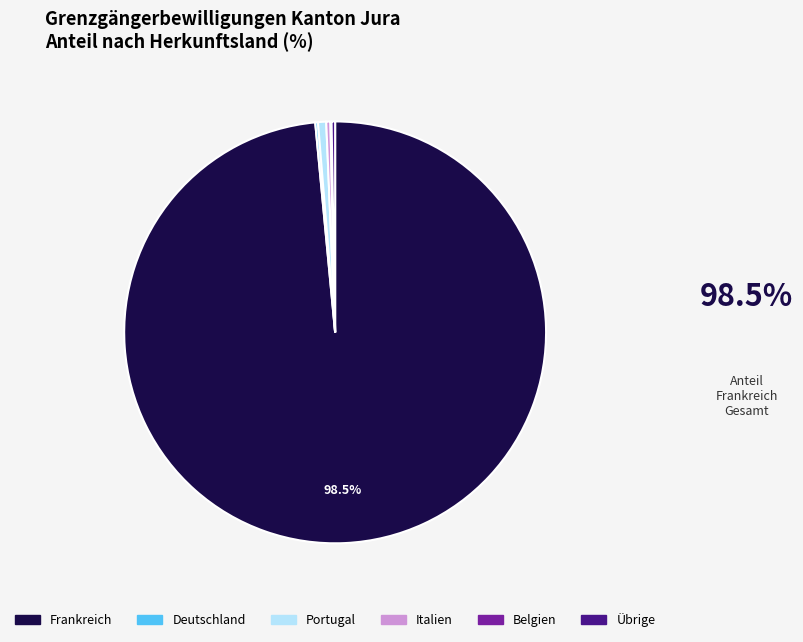

Which category accounts for the majority?

Frankreich